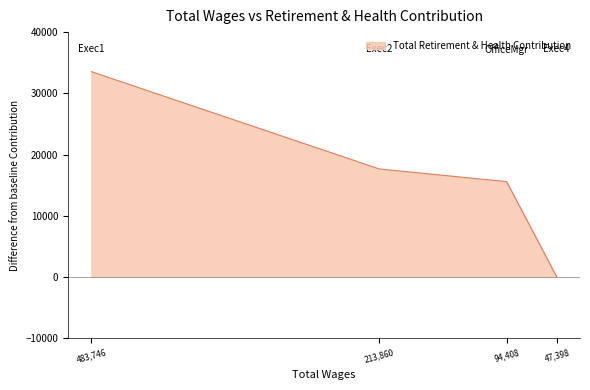

What is the maximum value shown in the chart?

33536